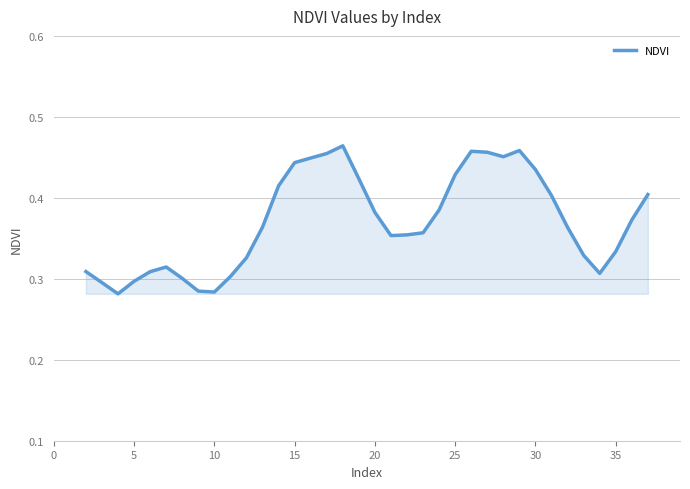

How many lines are shown in the chart?

1